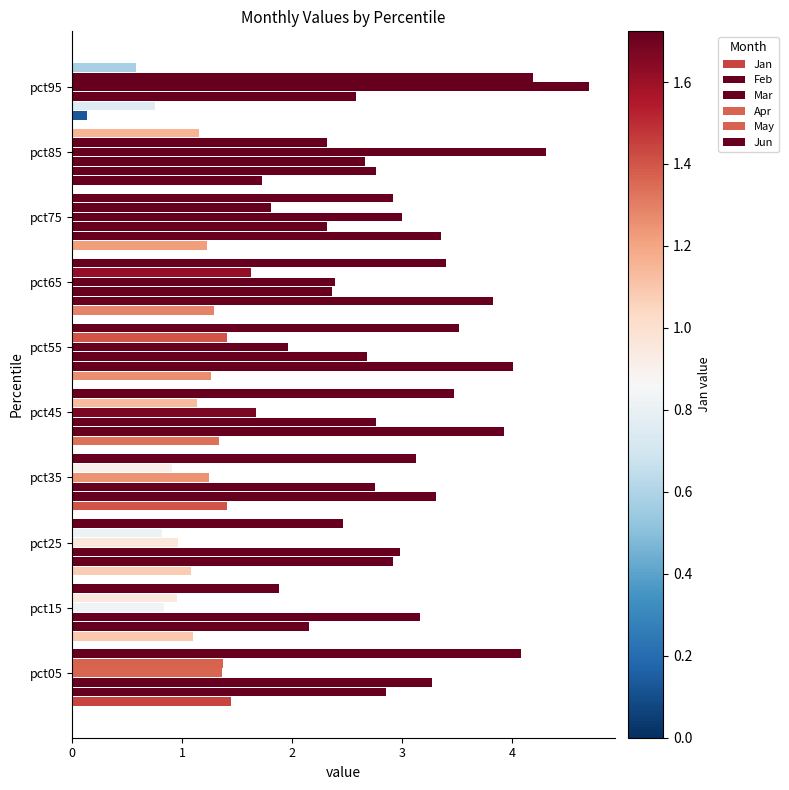

List the series in order of their peak value, highest first.

Apr, May, Jun, Feb, Mar, Jan